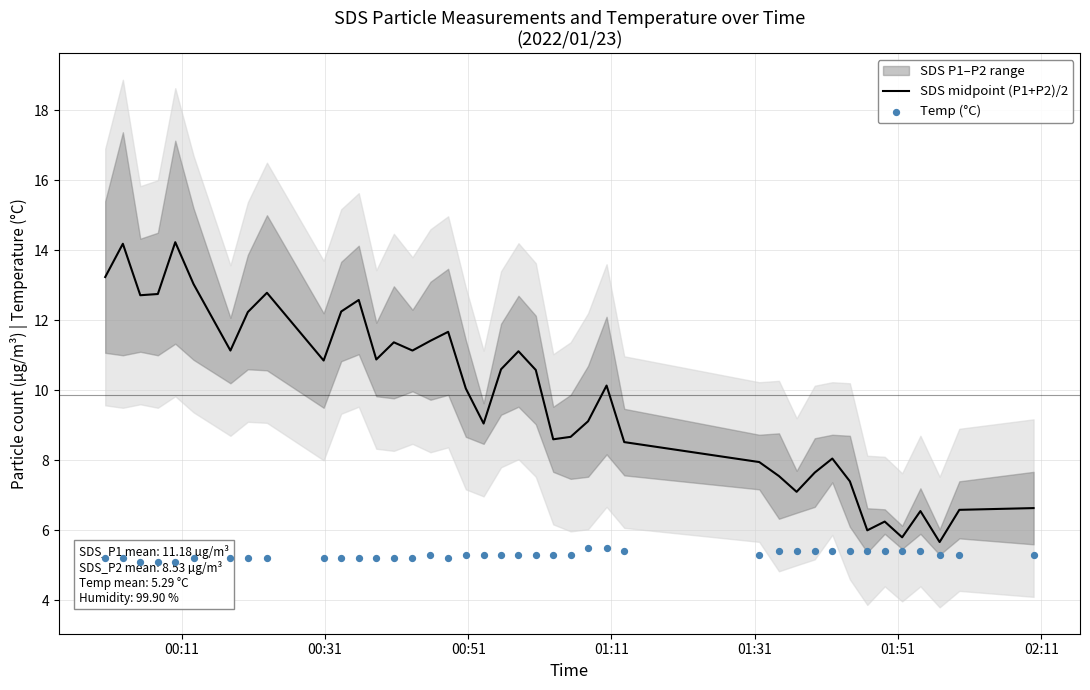

What is the lowest value of the SDS midpoint (P1+P2)/2 series?

5.7